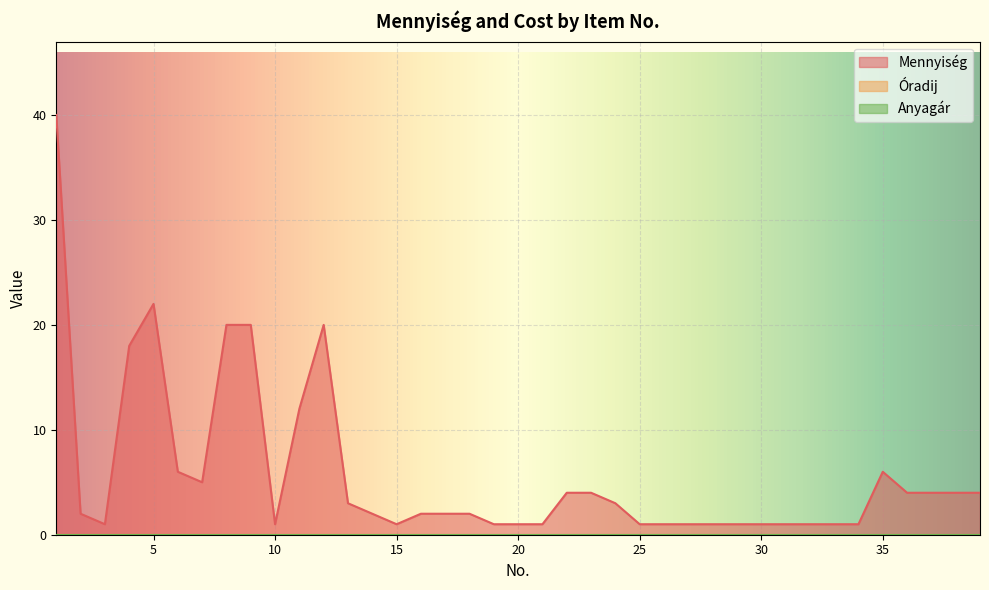

What is the minimum value for Mennyiség?

1